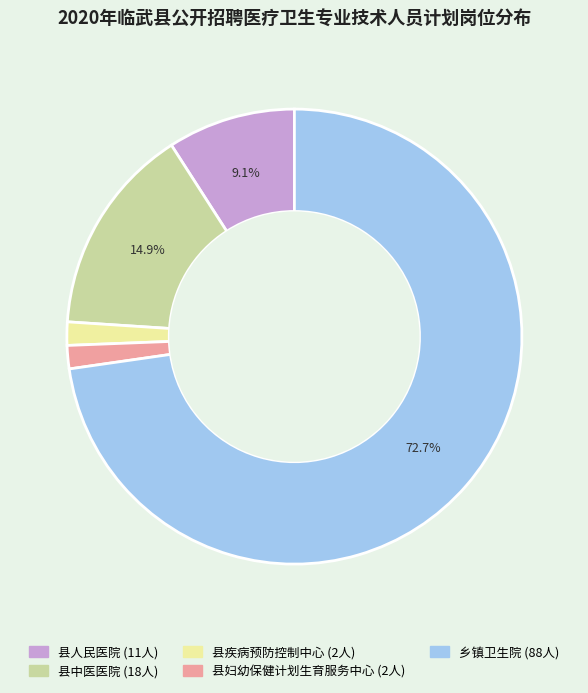

Which category has the biggest portion of the pie?

乡镇卫生院